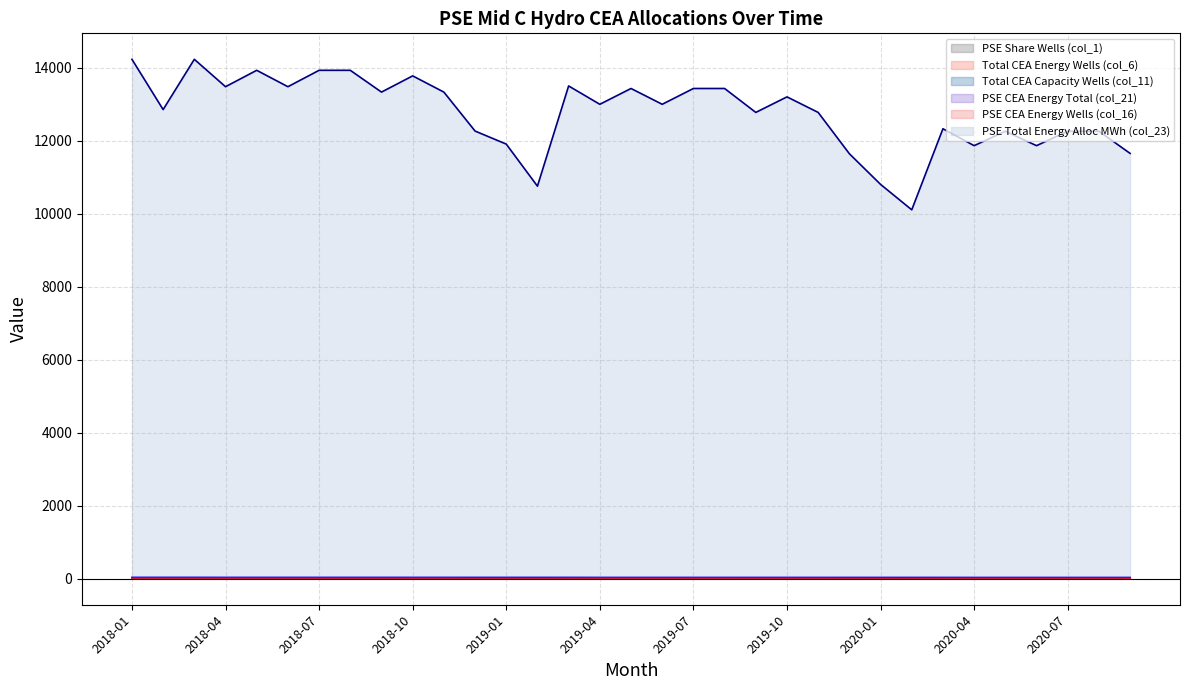

True or false: PSE Total Energy Alloc MWh (col_23) and Total CEA Energy Wells (col_6) intersect in this chart.

False